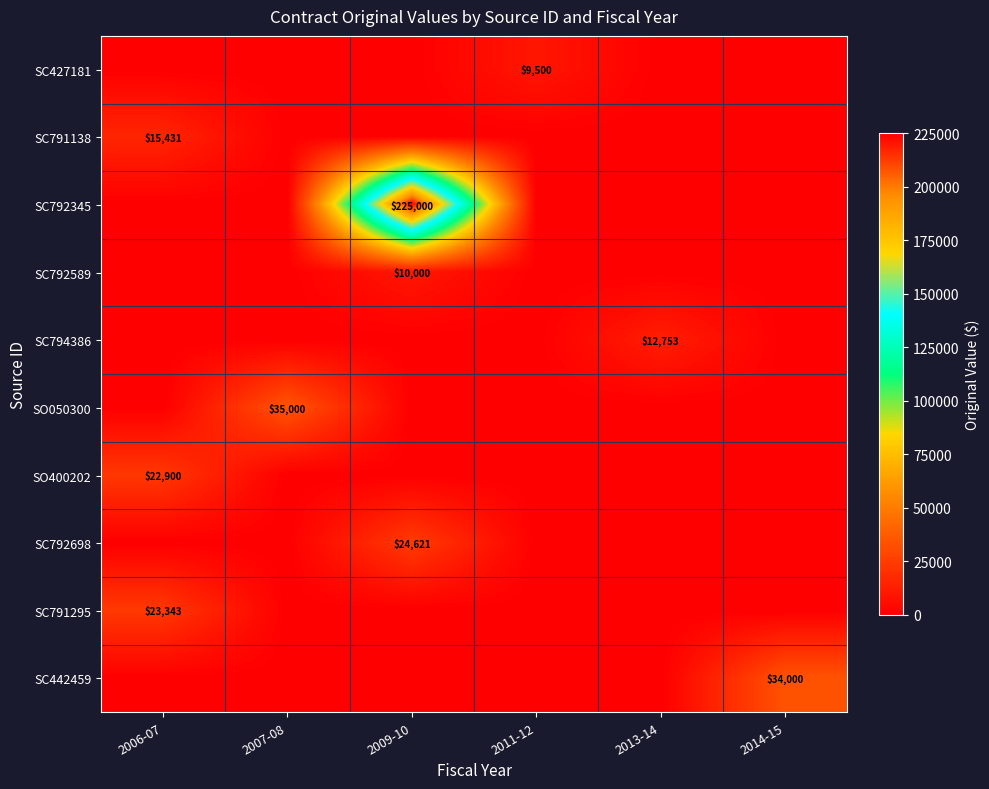

What is the difference between the highest and lowest values at 2007-08?

35000.0